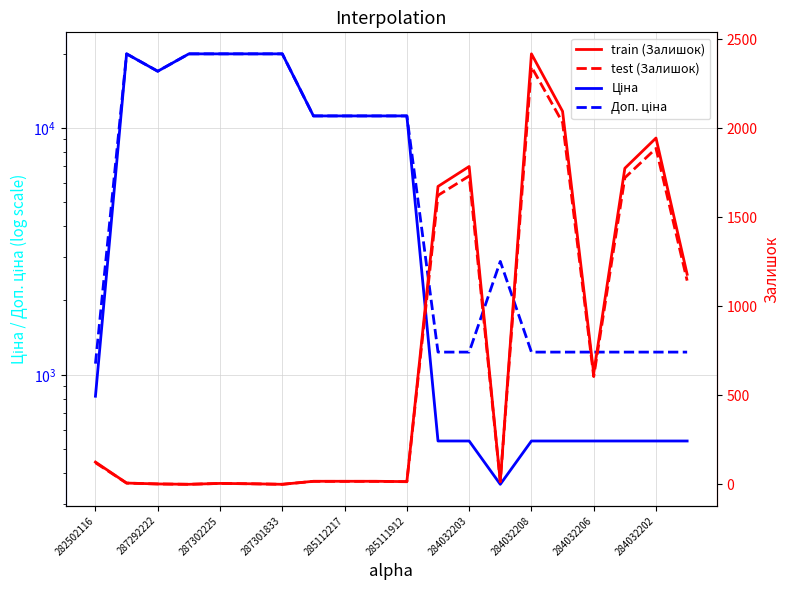

At how many categories does at least one series exceed 15547?

6